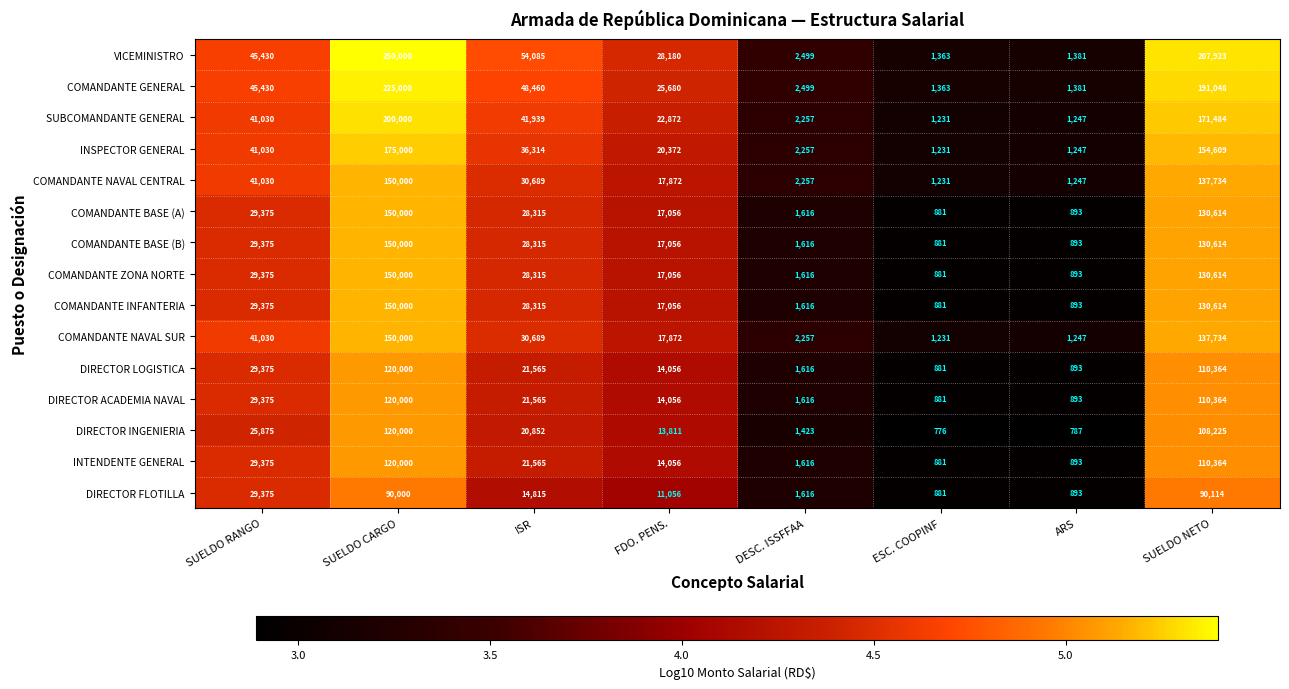

Is the value of SUBCOMANDANTE GENERAL at FDO. PENS. greater than the value of DIRECTOR FLOTILLA at ISR?

Yes